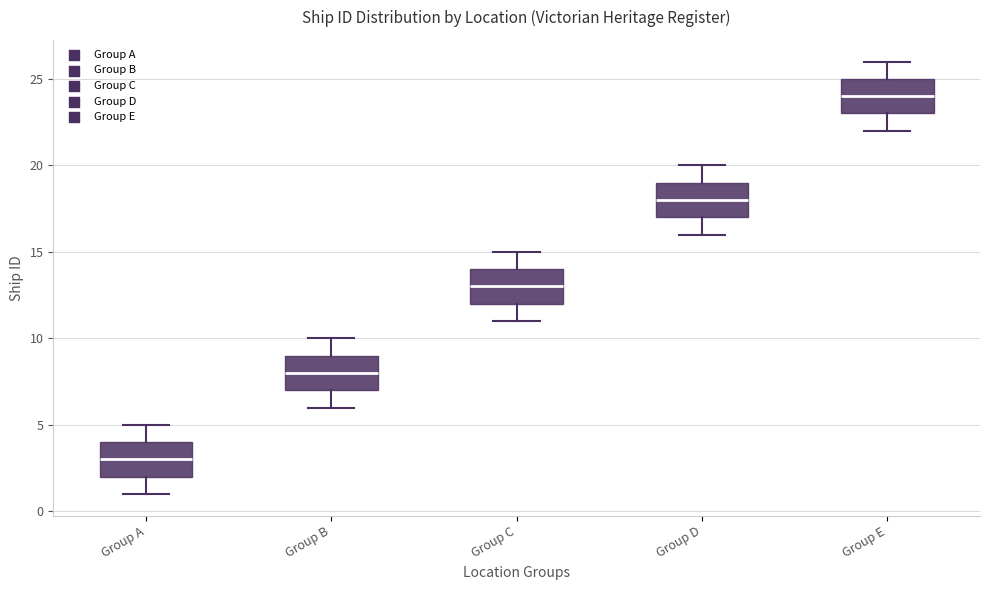

Reading left to right, read every box against the y-axis: the position of its median line, the range the box covers, and the ends of its whiskers. The values are not printed on the chart, so give them approximately, as read against the axis.

Group A: median 3, box 2 to 4, whiskers 1 to 5
Group B: median 8, box 7 to 9, whiskers 6 to 10
Group C: median 13, box 12 to 14, whiskers 11 to 15
Group D: median 18, box 17 to 19, whiskers 16 to 20
Group E: median 24, box 23 to 25, whiskers 22 to 26